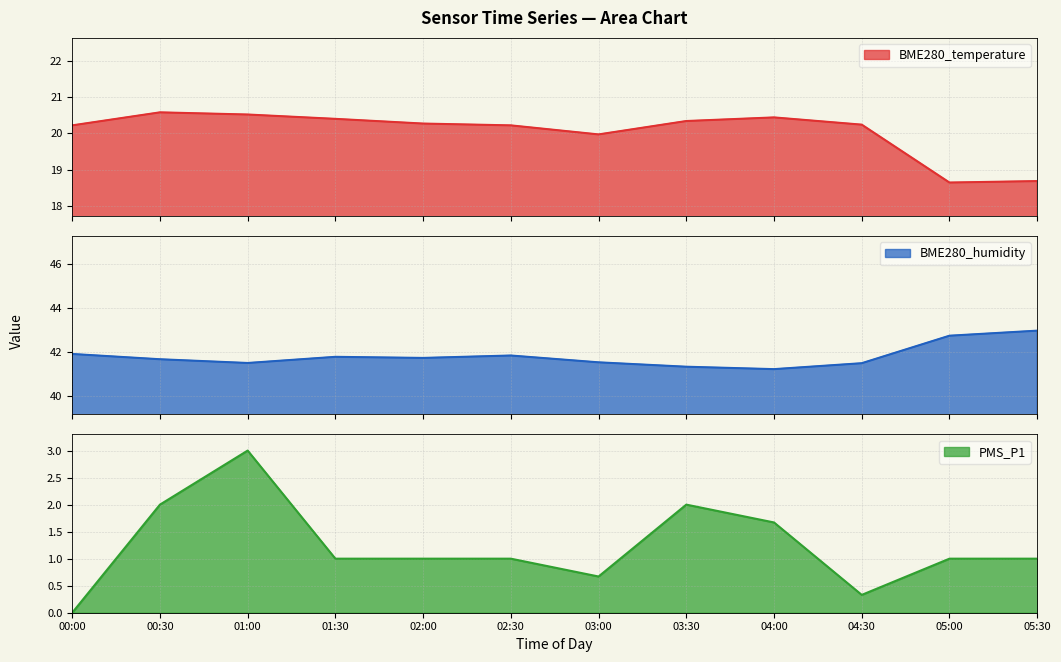

True or false: BME280_temperature has more than 2 points higher than both neighbors.

False